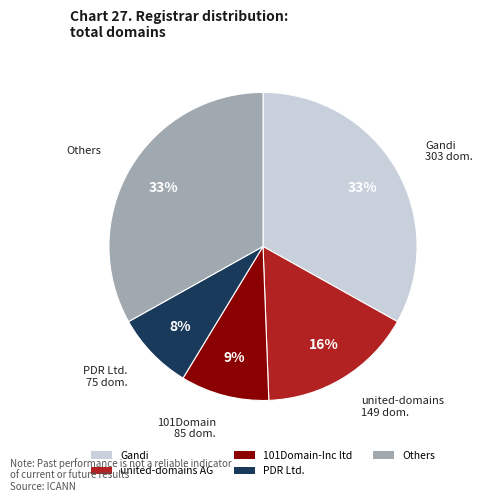

Does any single category account for the majority?

No